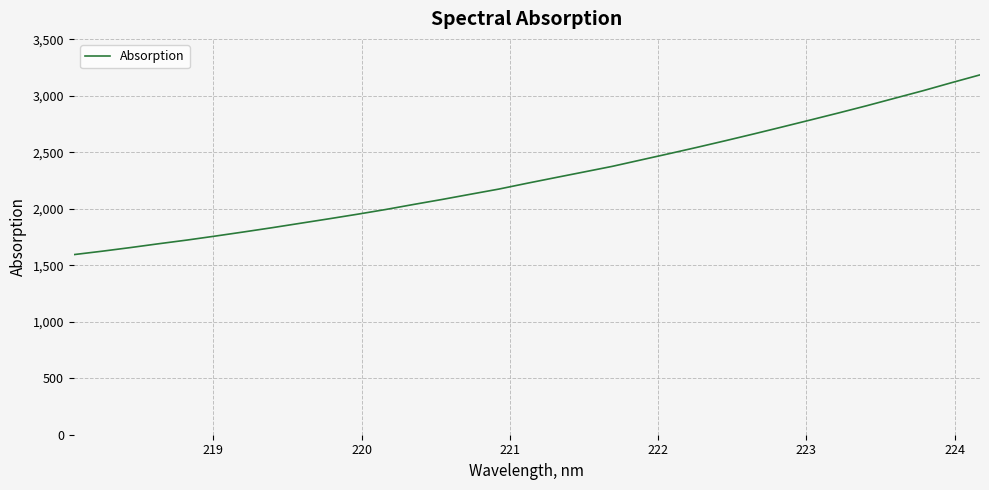

What is the greatest value displayed?

3184.2